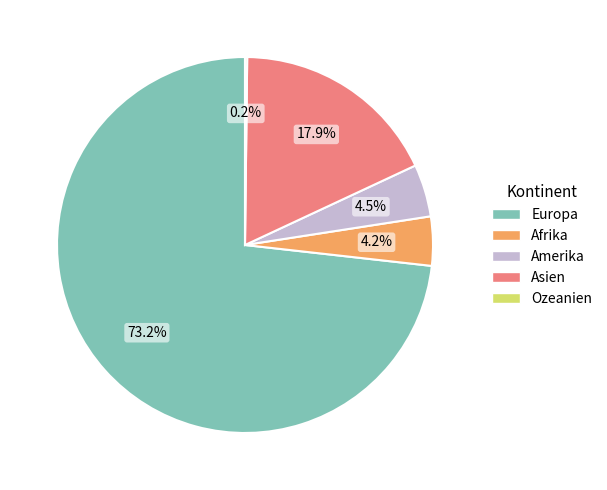

Combined, what portion of the pie is Europa and Amerika?

77.7%